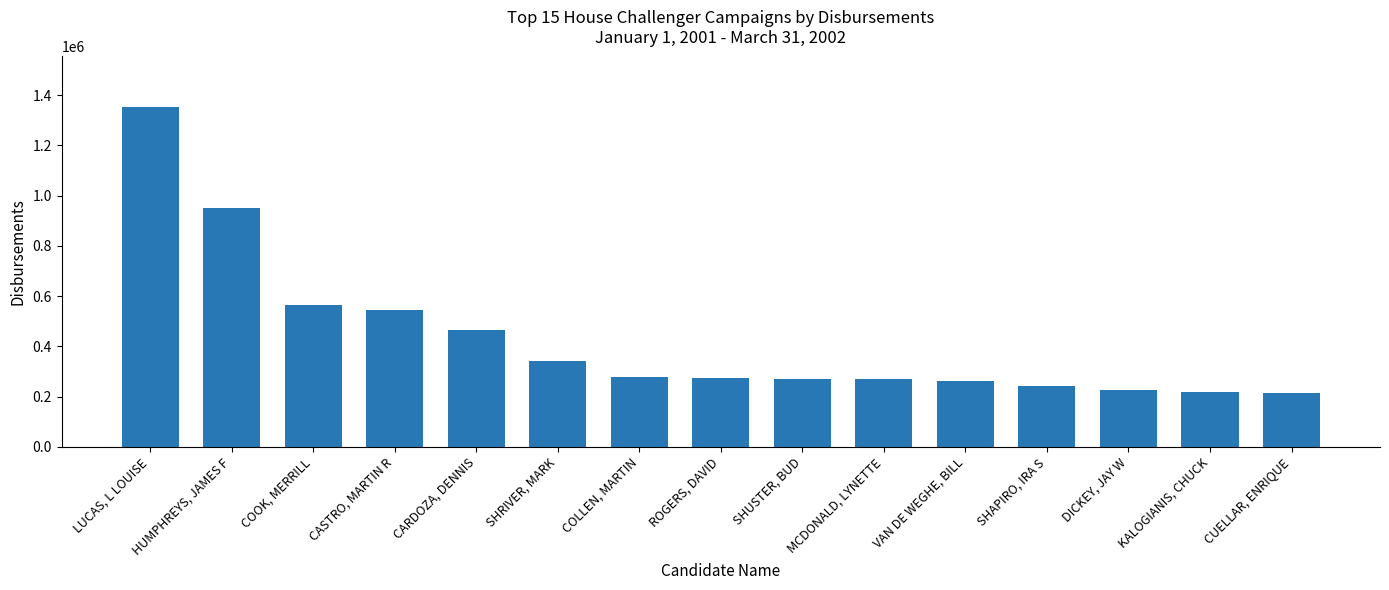

How many values are below 275068?

7